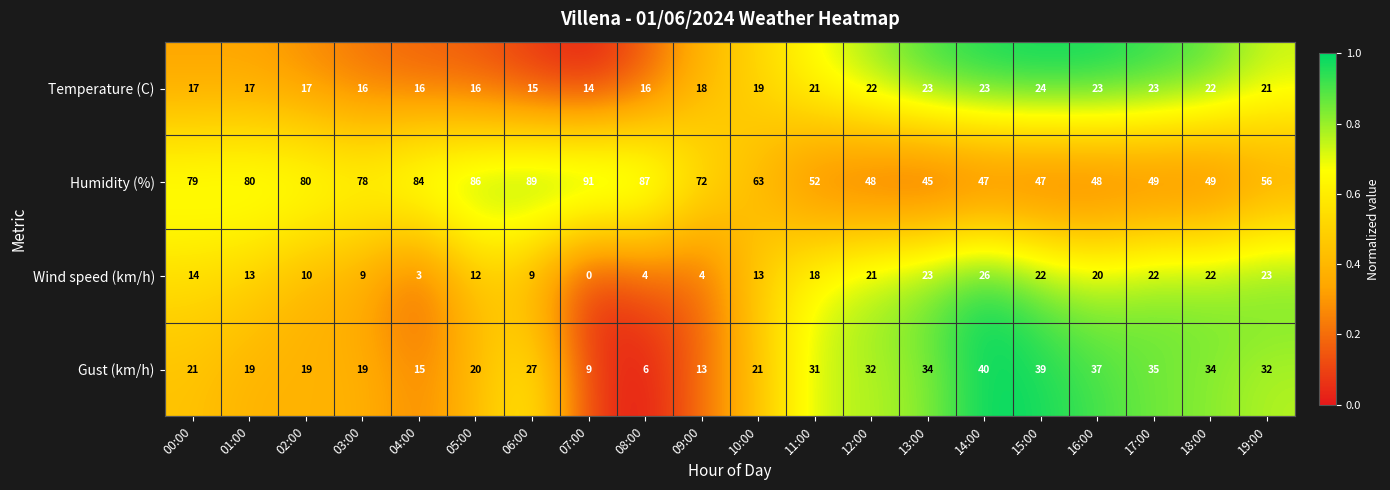

Is it true that Gust (km/h) equals 13 at 09:00?

True